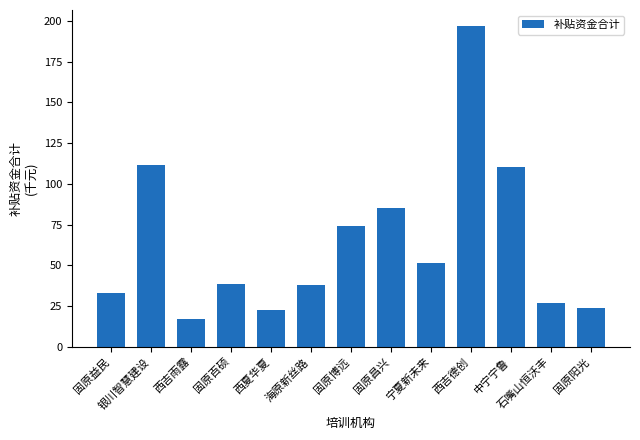

What is the average value?

63.8